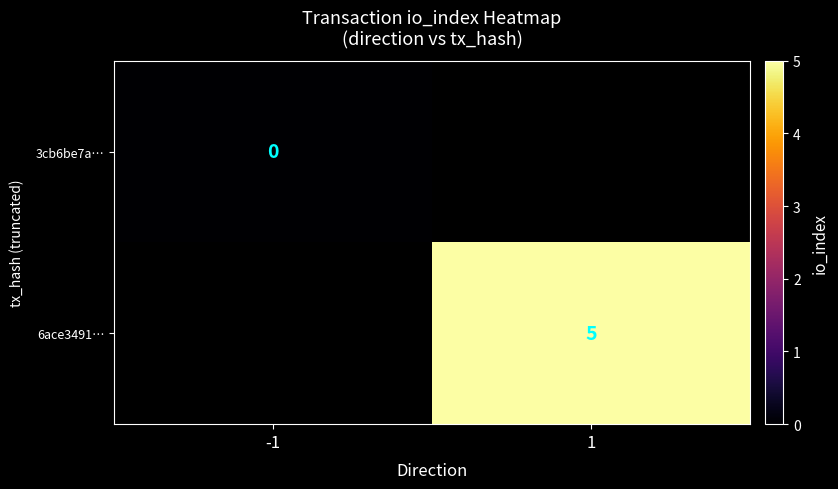

Is it true that 6ace3491… equals 8 at 1?

False